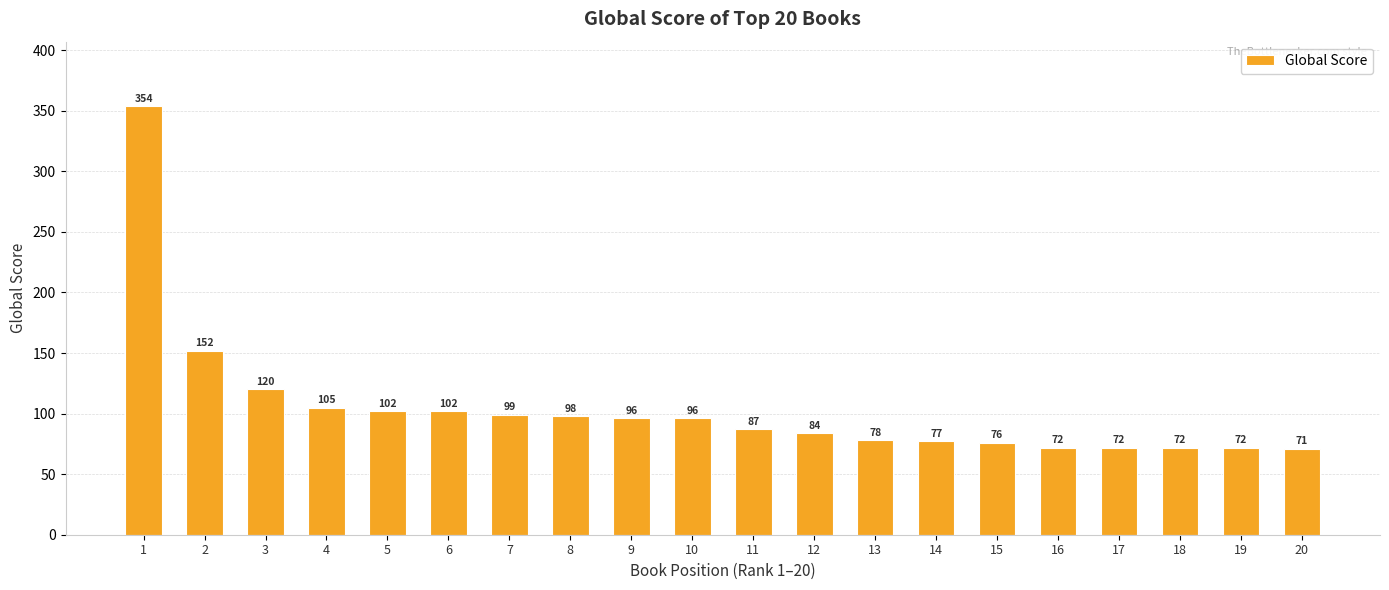

Count the number of data series in this chart.

1